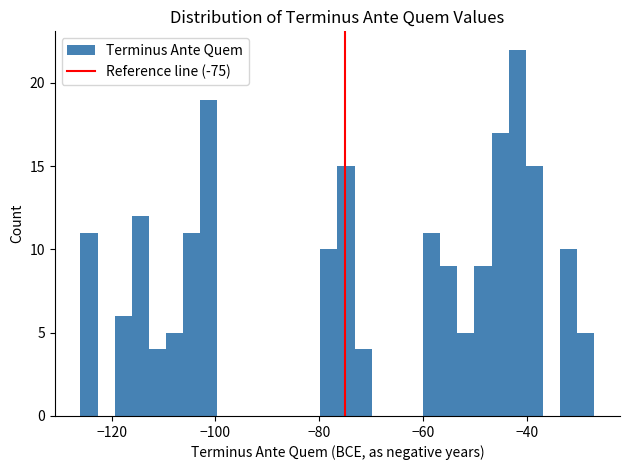

Read against the x-axis, roughly where is the centre of the tallest bar?

-42